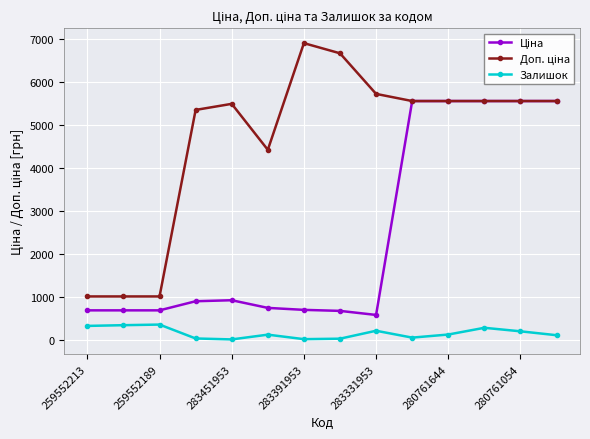

What is the greatest value displayed?

6910.3